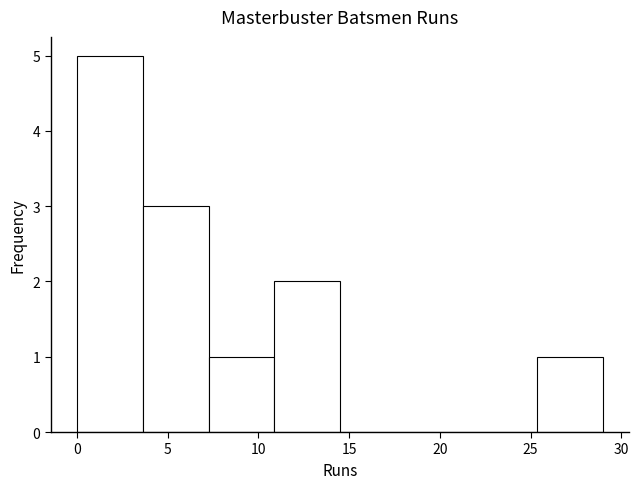

What is the height of the bar covering 3.5 to 7.5 on the x-axis? Neither the bar edges nor the heights are printed on the chart, so give them approximately, as read against the axes.

3